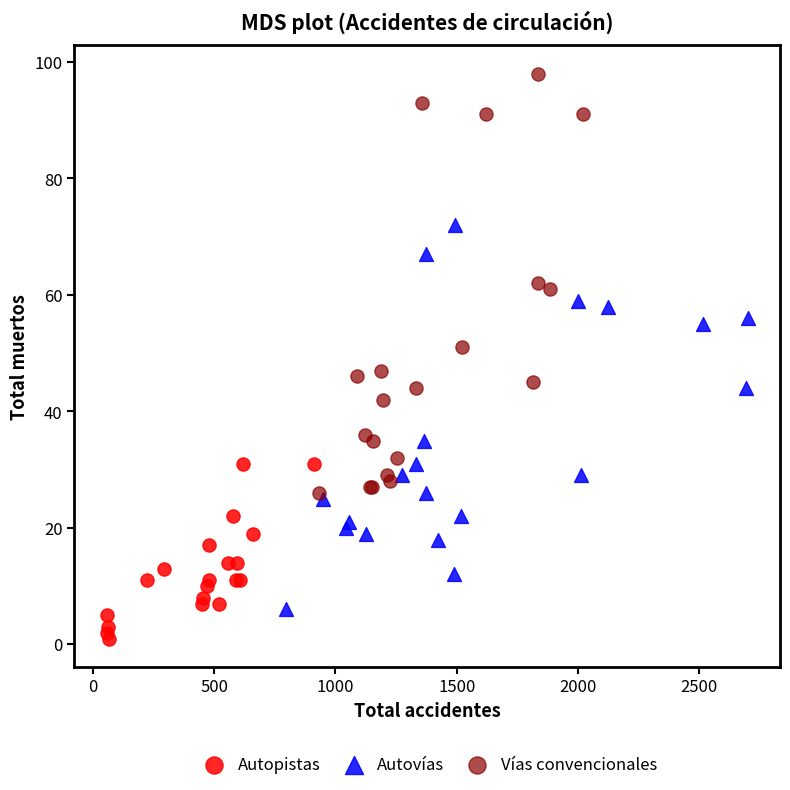

Which series reaches the minimum Y coordinate?

Autopistas